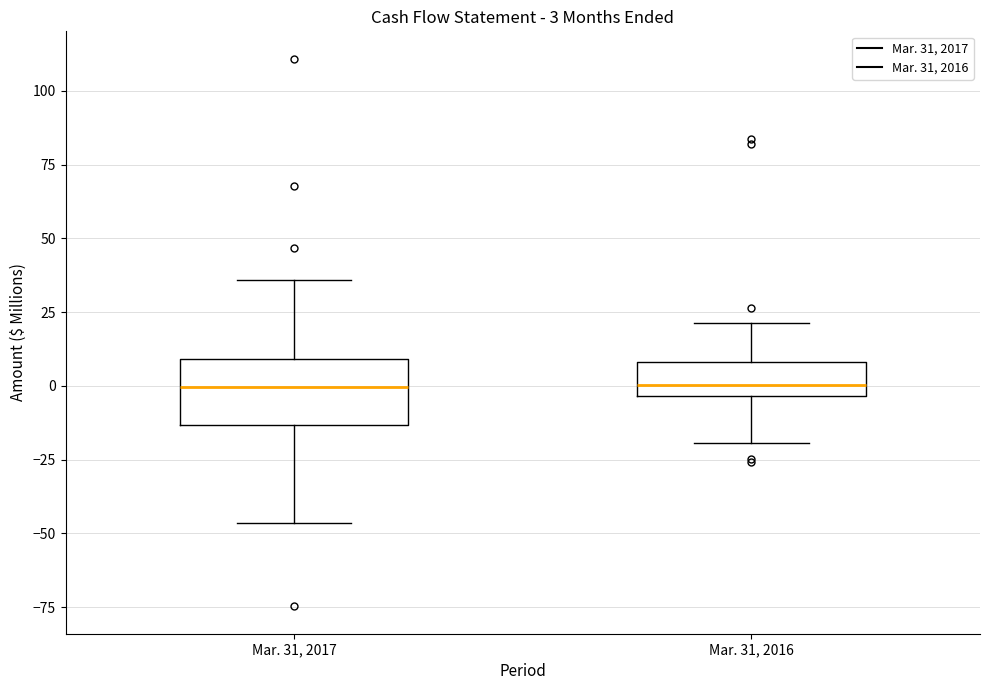

Which box is the tallest, from its lower edge to its upper edge?

Mar. 31, 2017